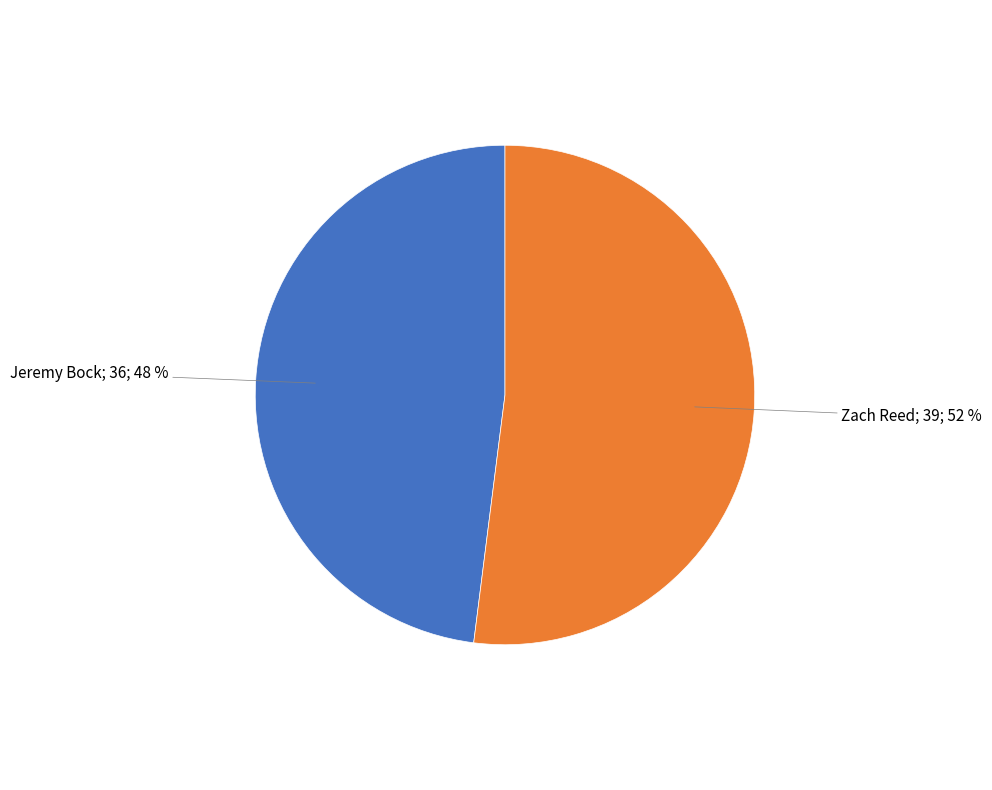

To the nearest percent, what is the difference between the largest and smallest slice percentages?

4%